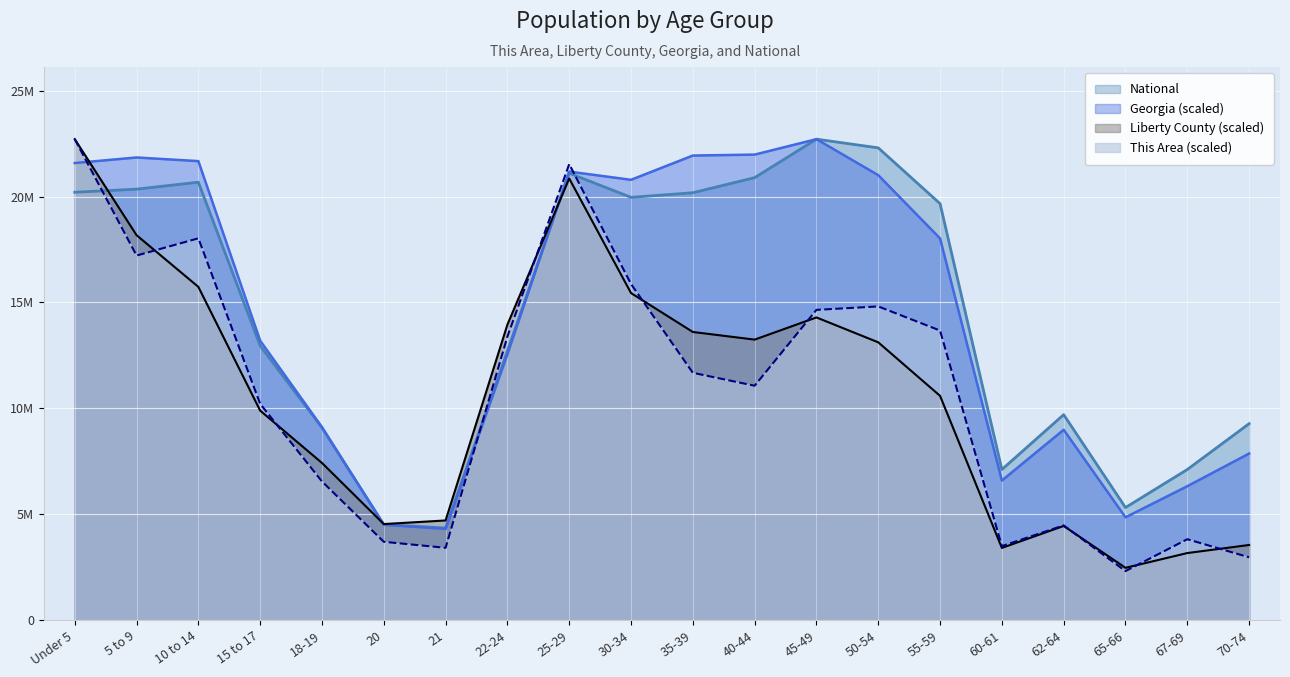

What is the spread (max minus min) of values at 18-19?

2563135.6